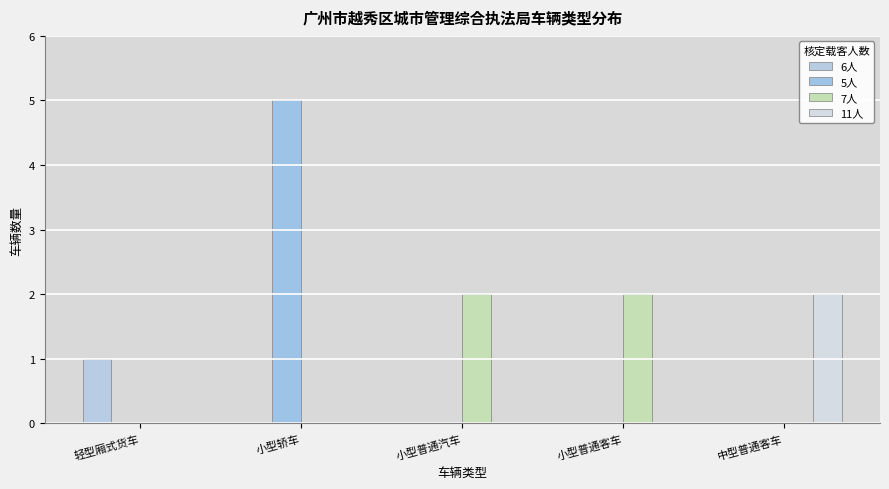

Is the value of 6人 at 小型普通客车 greater than the value of 7人 at 小型普通客车?

No